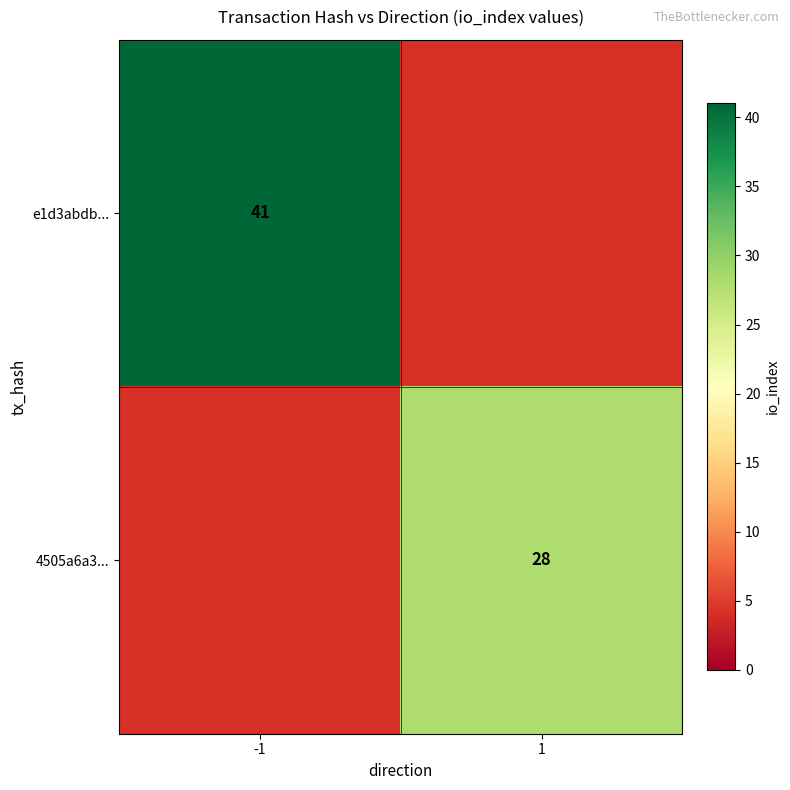

How many distinct data groups are displayed?

2